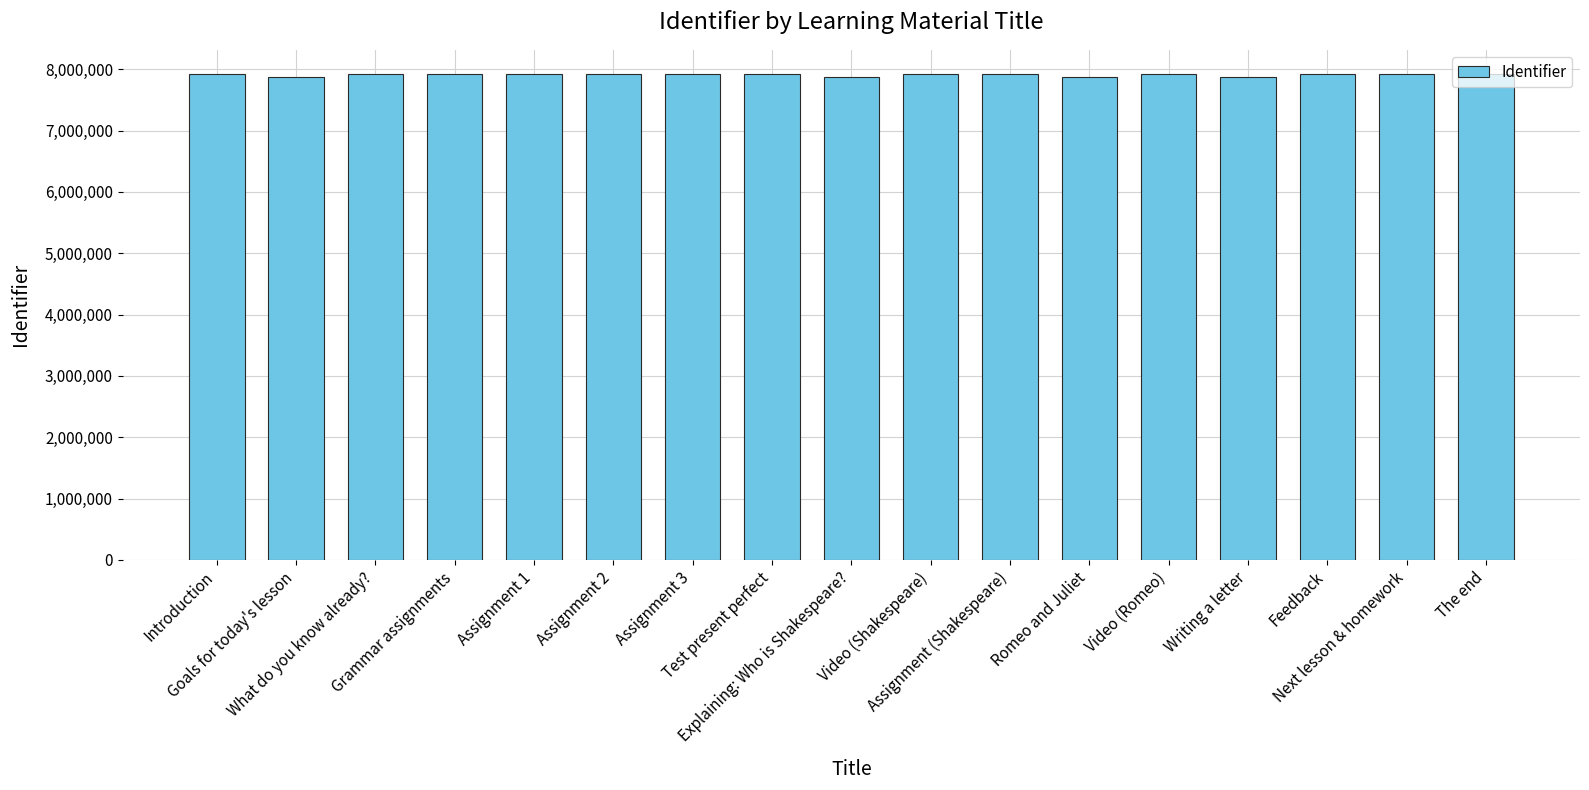

What is the difference between the values at Test present perfect and Introduction?

1946